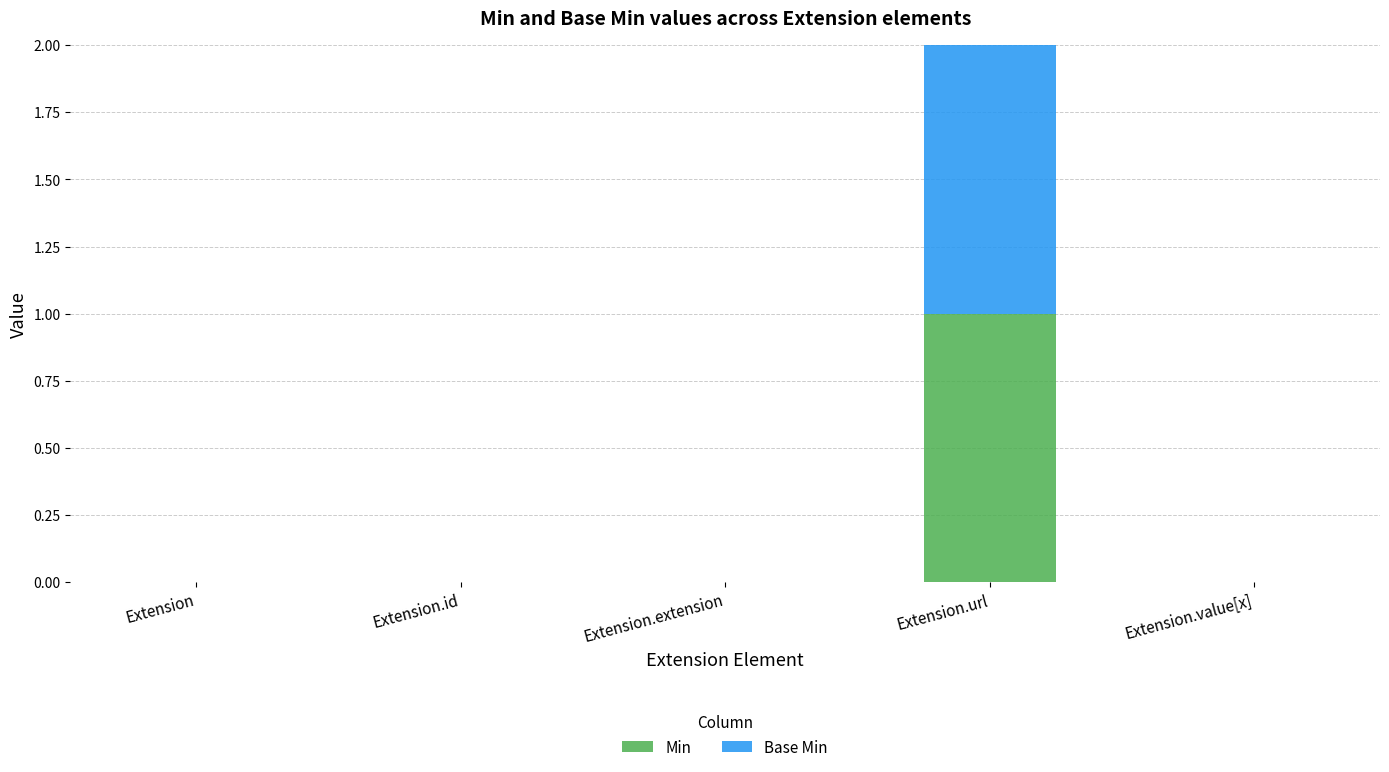

Are the bars grouped side by side (vs. stacked)?

No